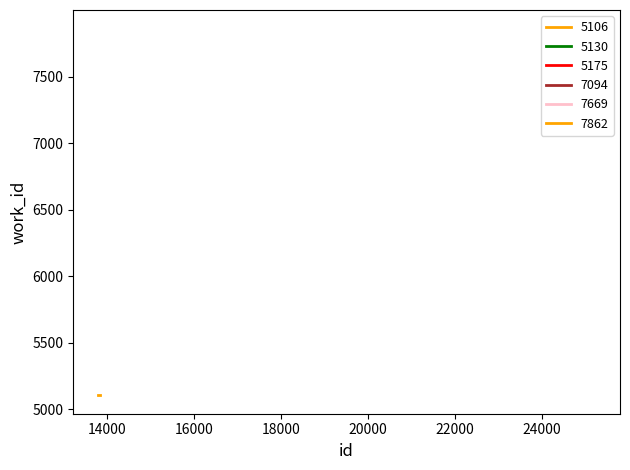

What is the difference between the second highest and minimum values?

2563